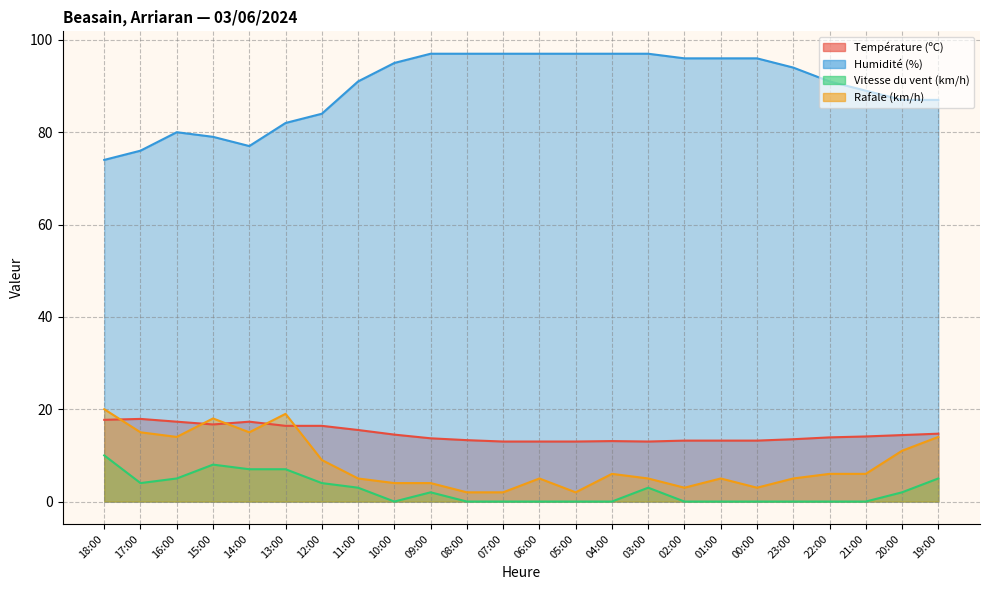

Which series has the largest range (max minus min)?

Humidité (%)